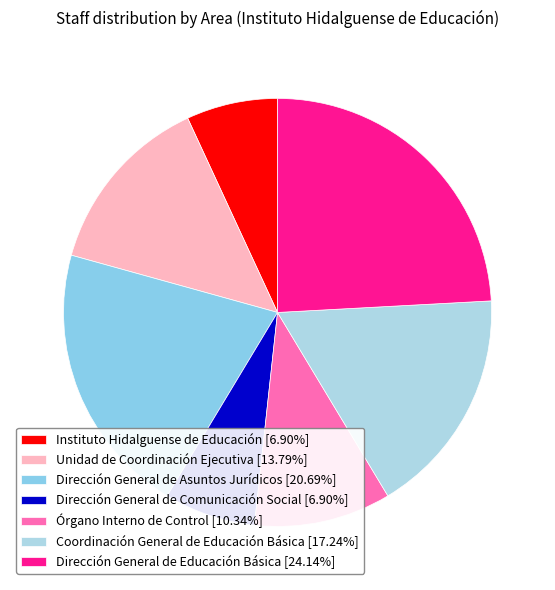

Does Órgano Interno de Control account for over 50% of the chart?

No